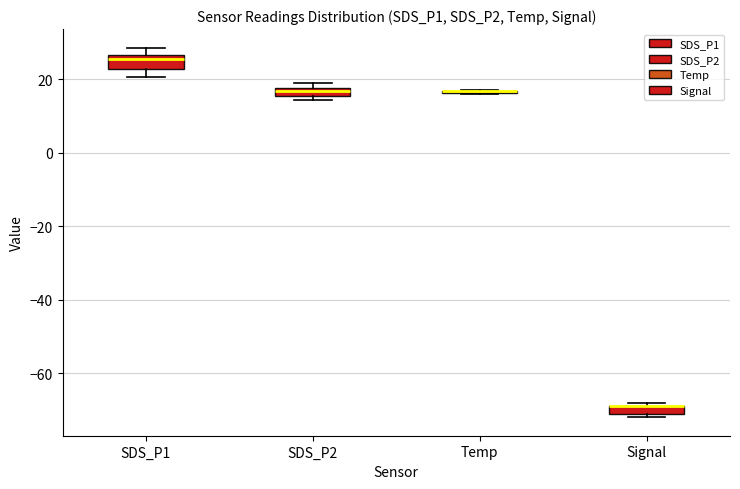

Where is the lower edge of the box for SDS_P2 on the y-axis? The values are not printed on the chart, so give them approximately, as read against the axis.

16